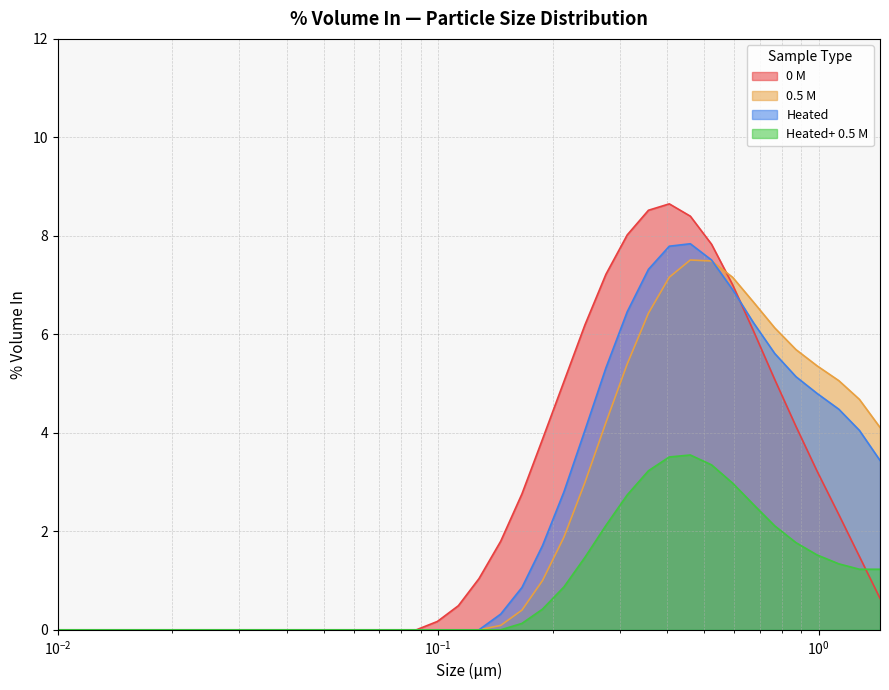

Rank the series at 0.0244 from highest to lowest value.

0 M, 0.5 M, Heated, Heated+ 0.5 M